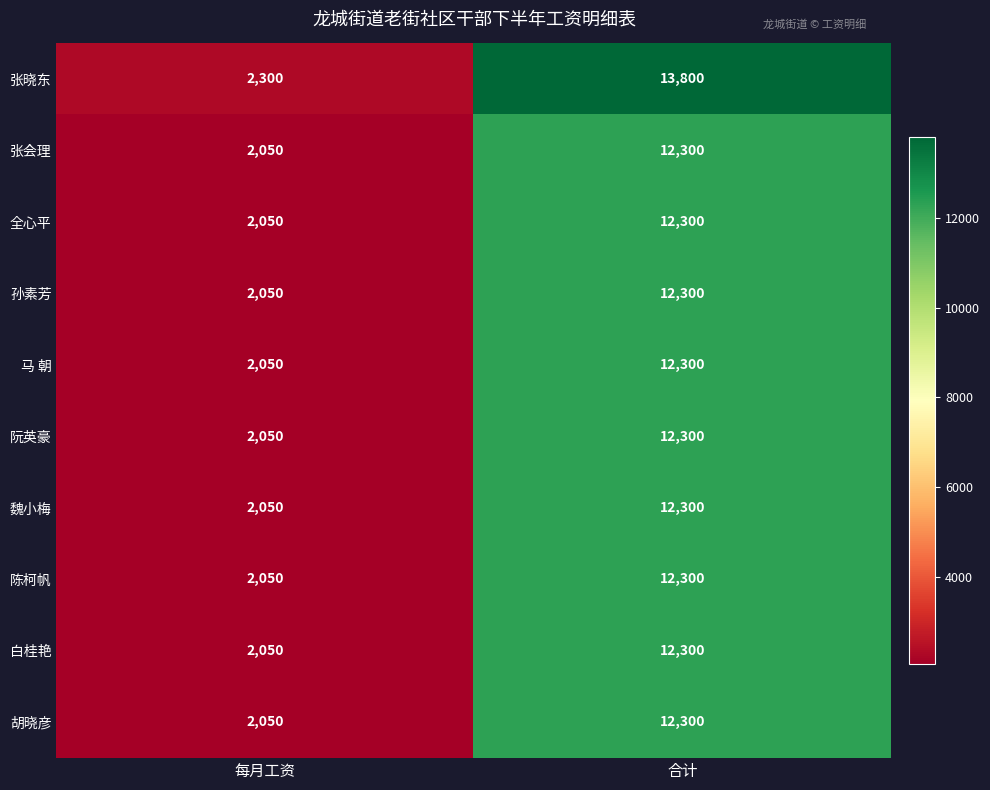

Is it true that 张会理 equals 2965 at 每月工资?

False